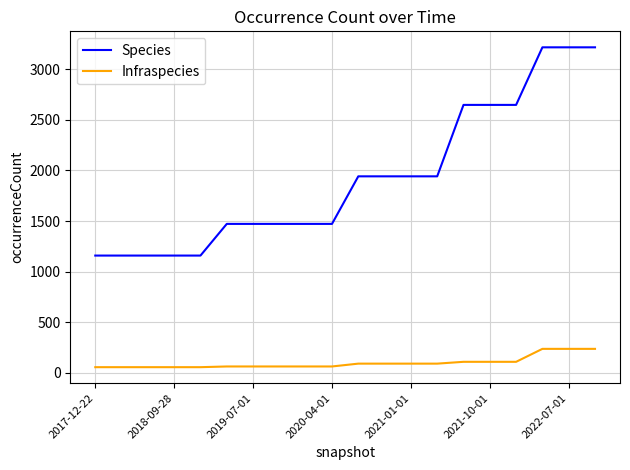

What is the maximum value shown in the chart?

3217